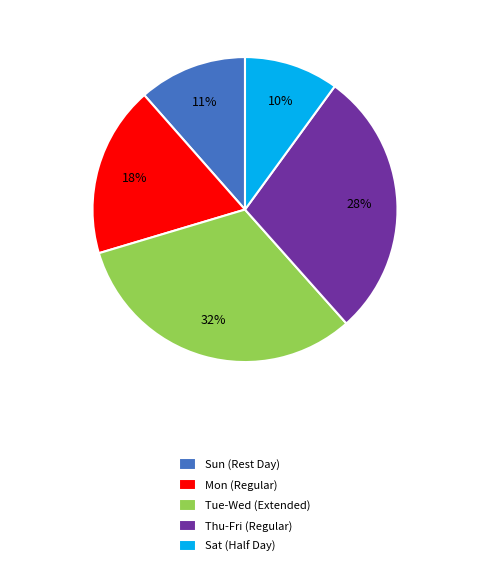

Combined, do Sun (Rest Day) and Tue-Wed (Extended) account for over 50%?

No